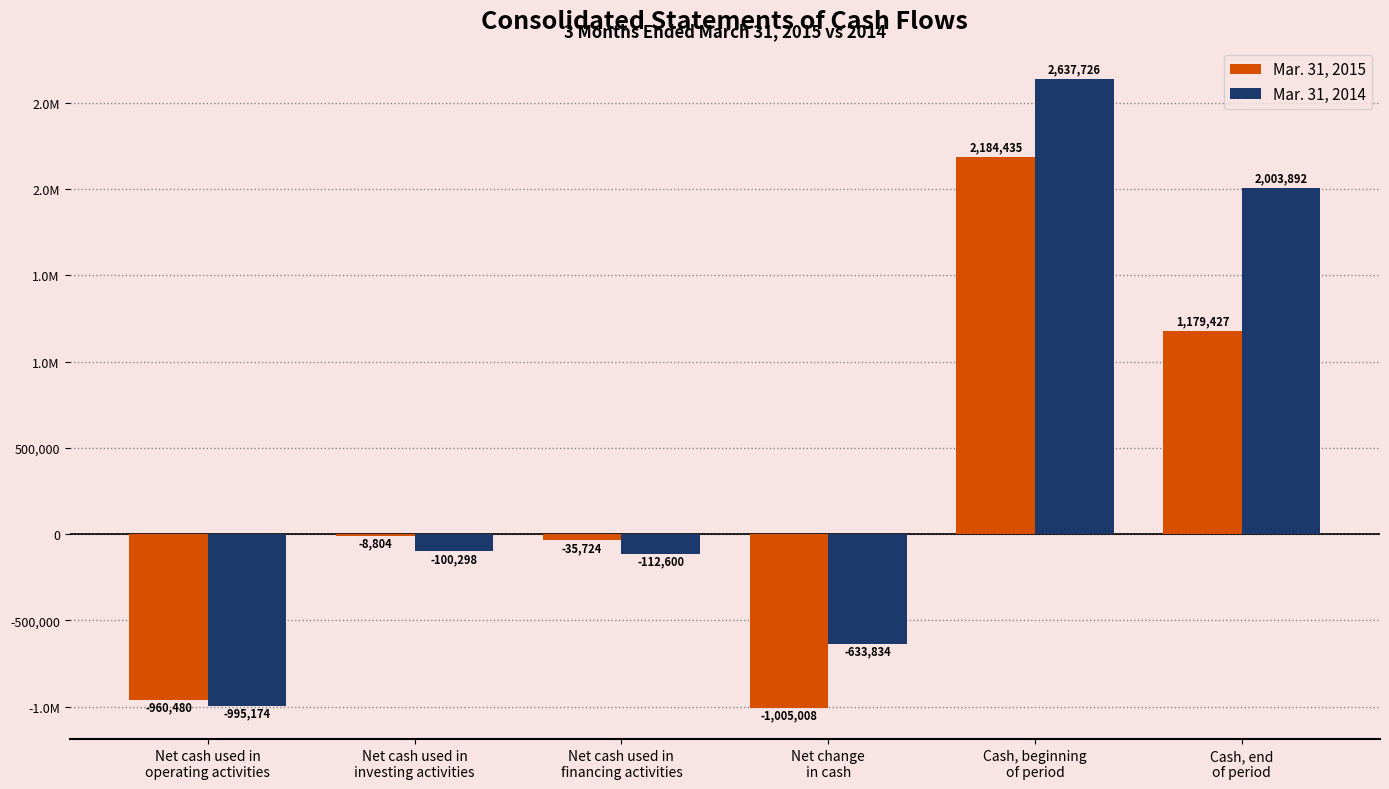

What are all the series names shown in the legend?

Mar. 31, 2015, Mar. 31, 2014